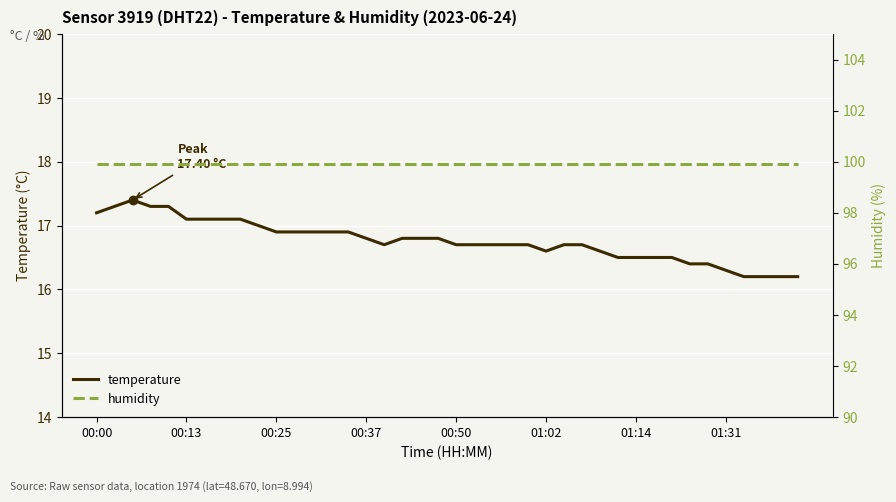

The value of temperature at 00:13 is 17.1. True or false?

True